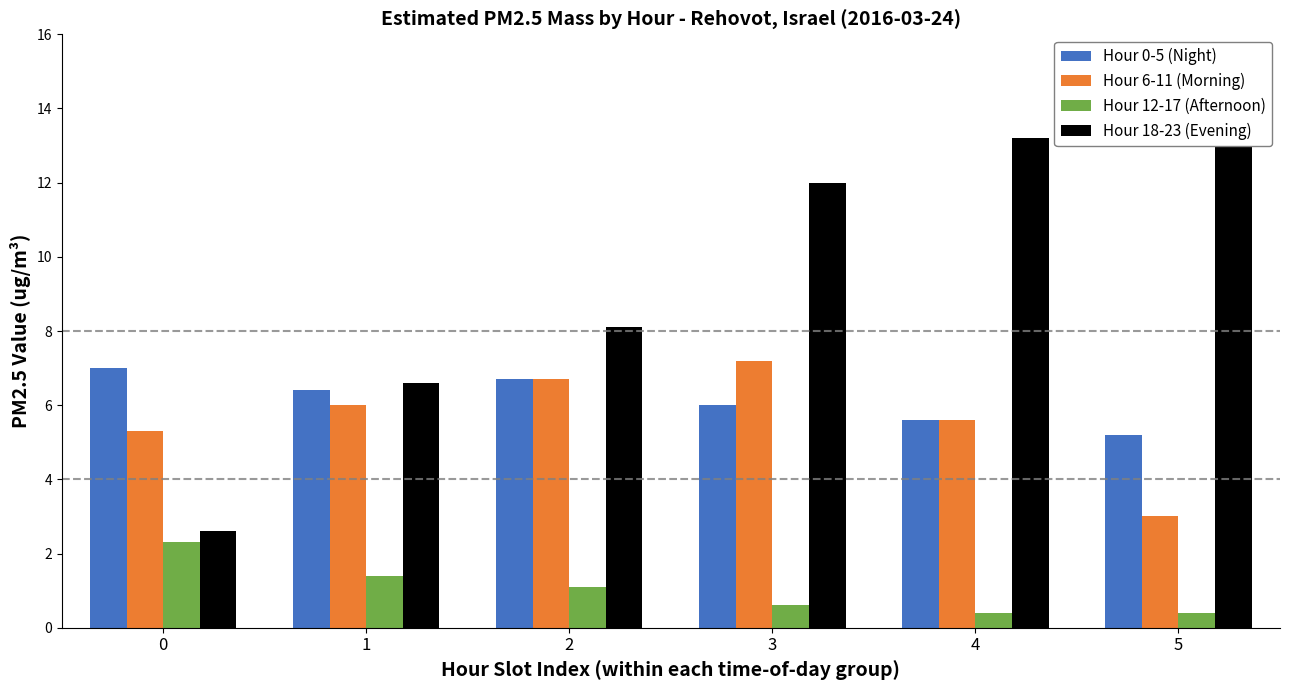

Which category has the lowest value across all series?

4